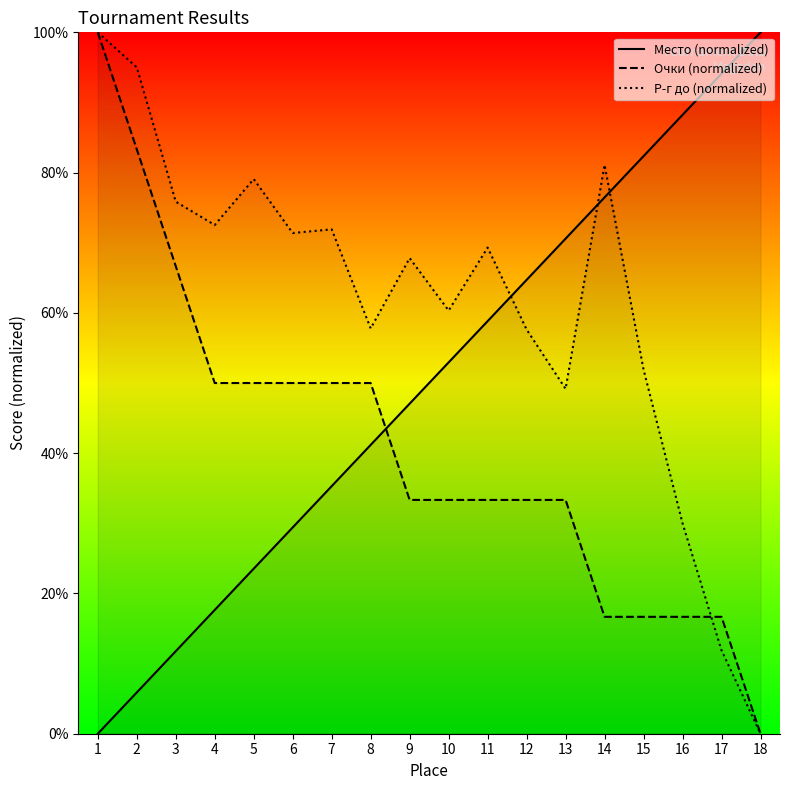

How many data points does each series have?

18